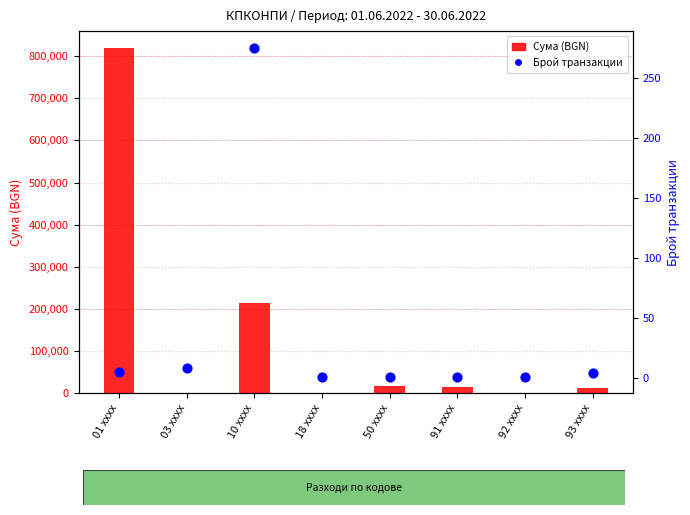

At how many categories does at least one series exceed 50580?

2